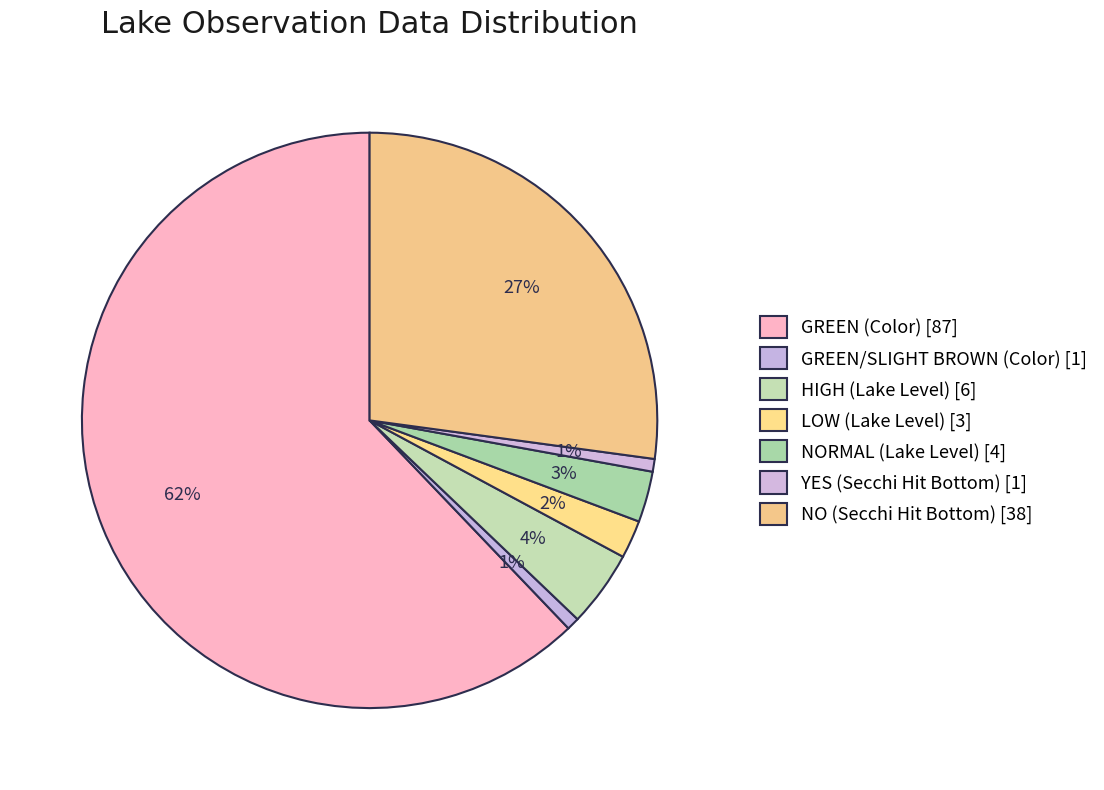

How many segments does this pie chart have?

7